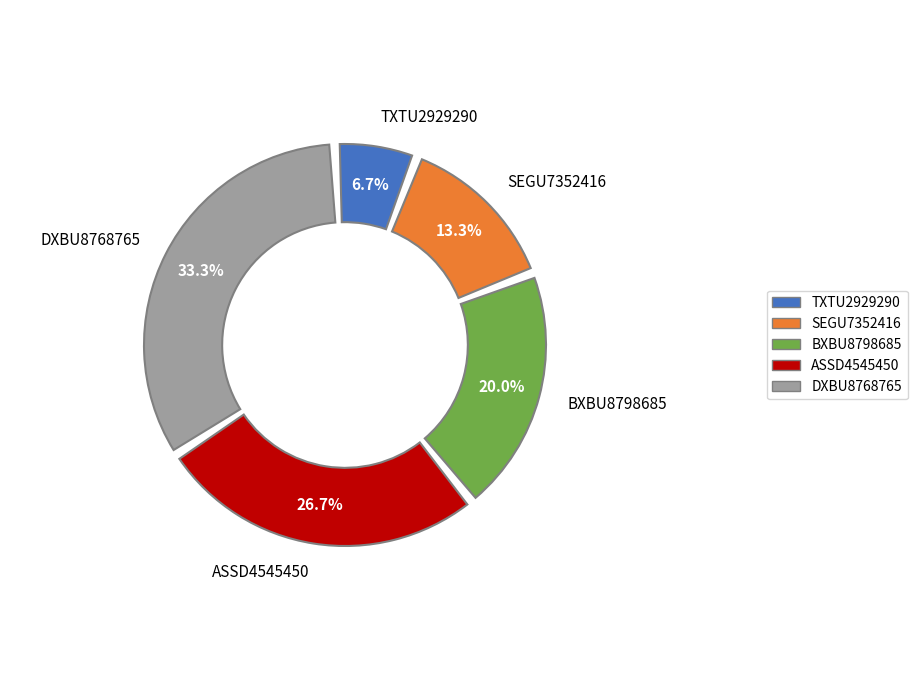

Is there a majority slice in this chart?

No